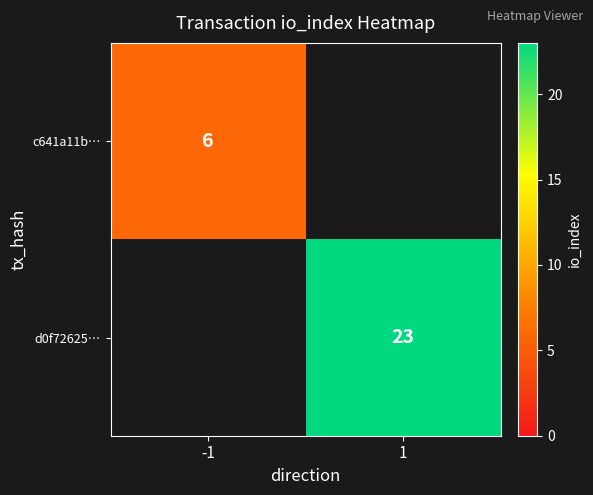

True or false: d0f72625… has a value of 41 at 1.

False